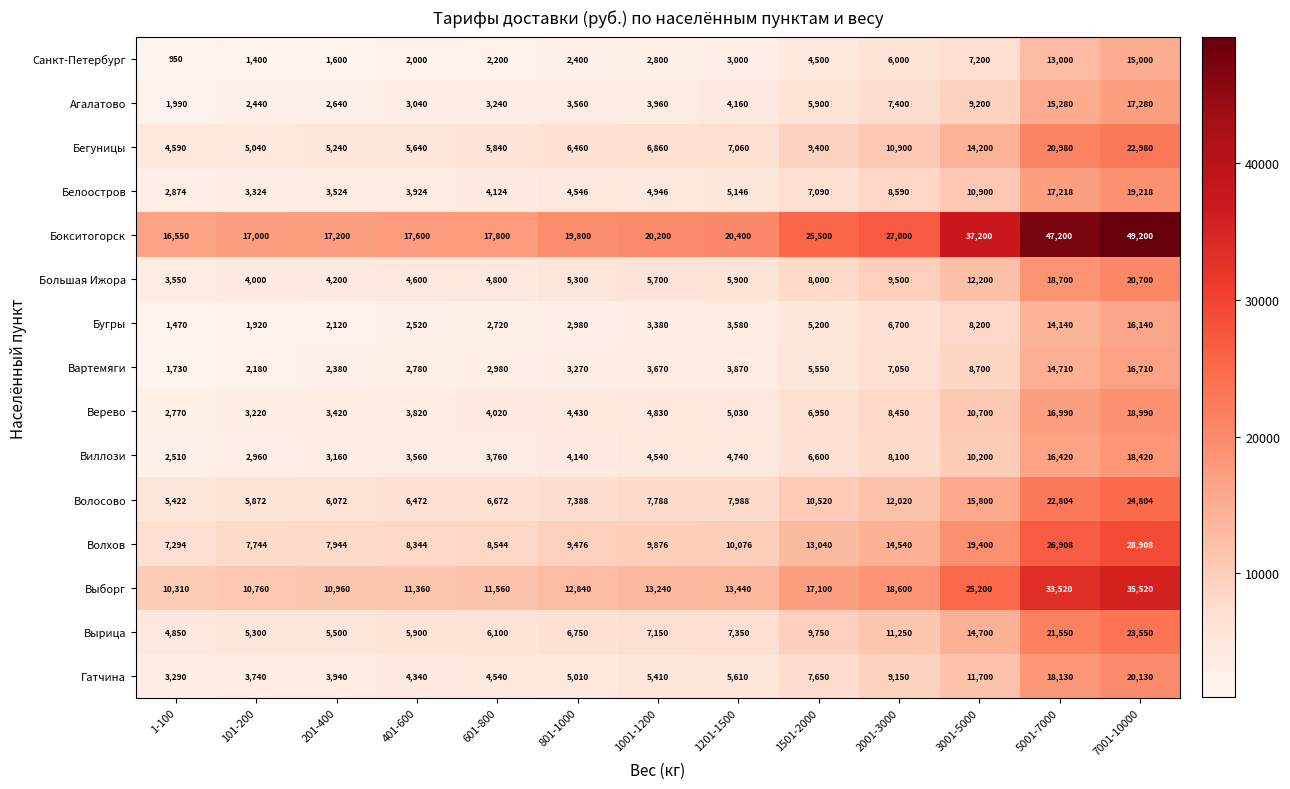

Which series has the widest spread of values?

Бокситогорск